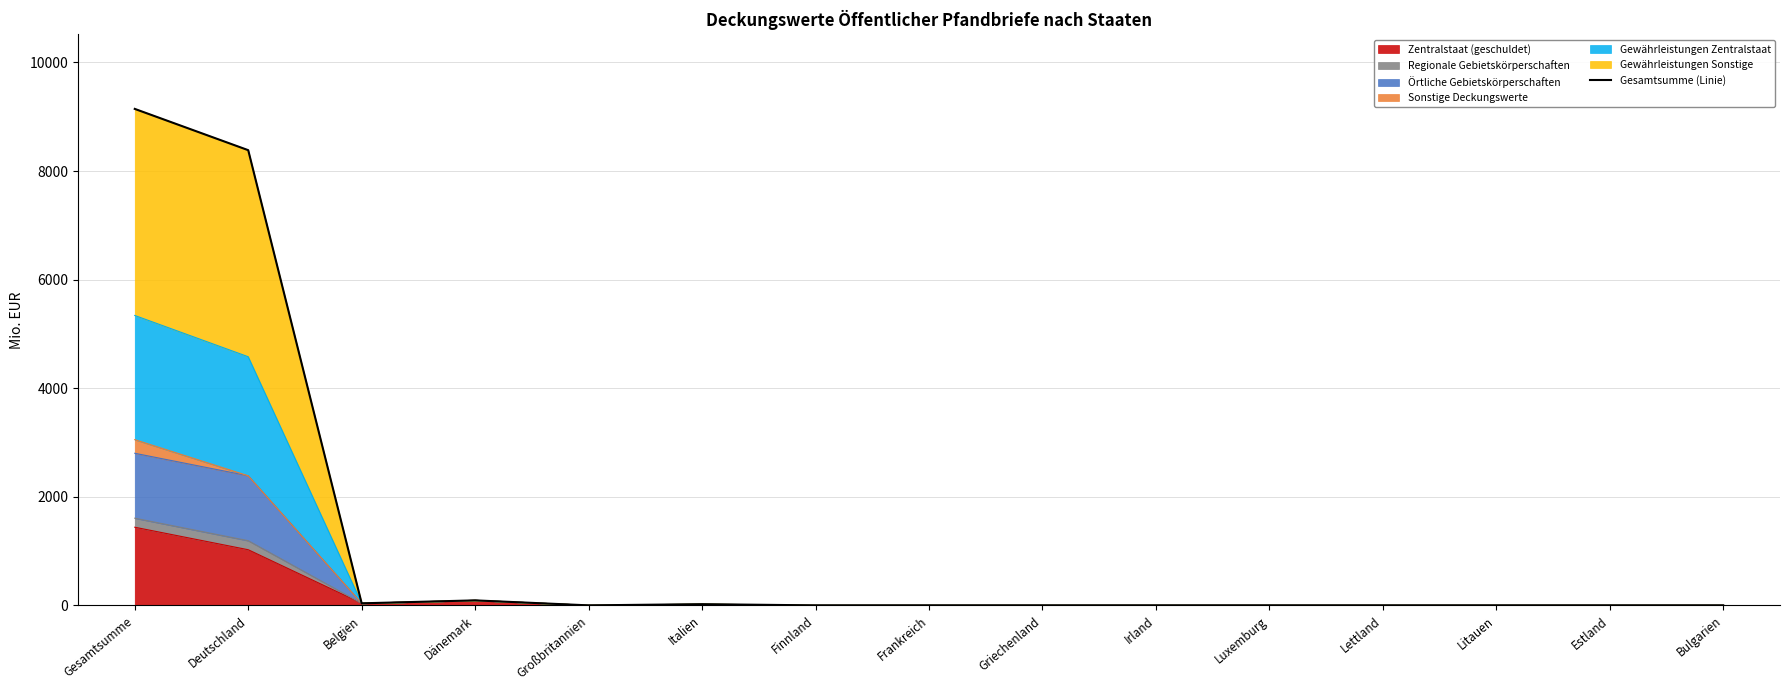

Which has a higher value, Deutschland or Finnland?

Deutschland